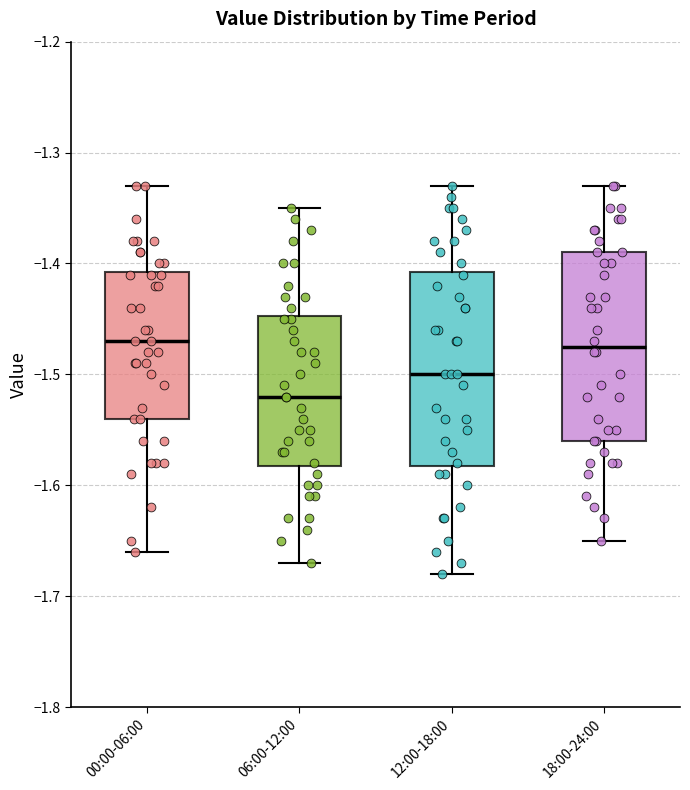

Reading left to right, read every box against the y-axis: the position of its median line, the range the box covers, and the ends of its whiskers. The values are not printed on the chart, so give them approximately, as read against the axis.

00:00-06:00: median -1.47, box -1.54 to -1.41, whiskers -1.66 to -1.33
06:00-12:00: median -1.52, box -1.58 to -1.45, whiskers -1.67 to -1.35
12:00-18:00: median -1.50, box -1.58 to -1.41, whiskers -1.68 to -1.33
18:00-24:00: median -1.47, box -1.56 to -1.39, whiskers -1.65 to -1.33